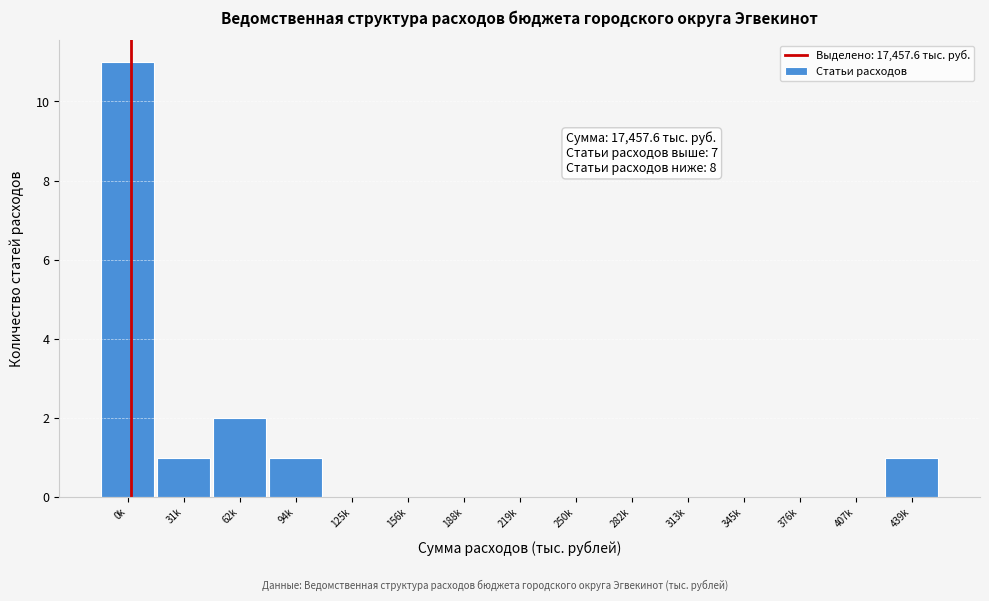

Reading left to right, what are all the values shown in this chart?

0k=11	31k=1	62k=2	94k=1	125k=0	156k=0	188k=0	219k=0	250k=0	282k=0	313k=0	345k=0	376k=0	407k=0	439k=1